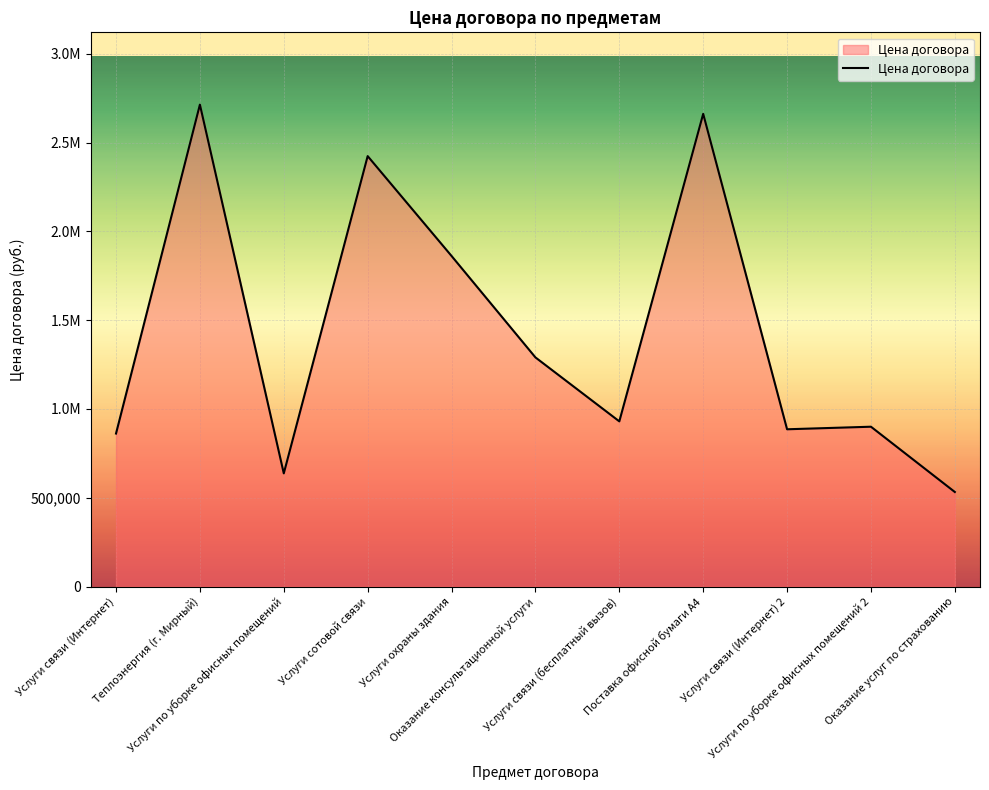

What is the change in value from Теплоэнергия (г. Мирный) to Поставка офисной бумаги А4?

-51984.2